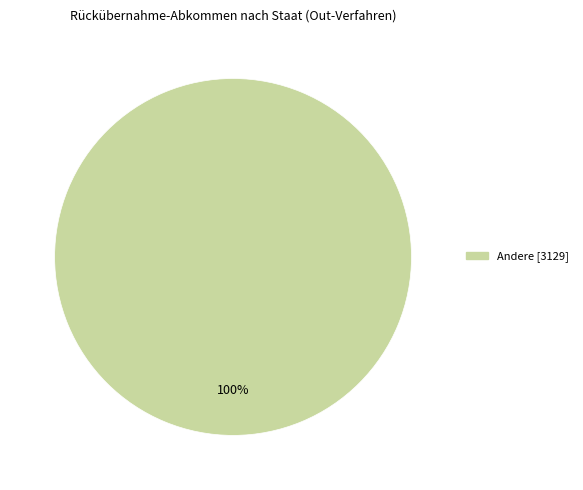

Is there a majority slice in this chart?

Yes